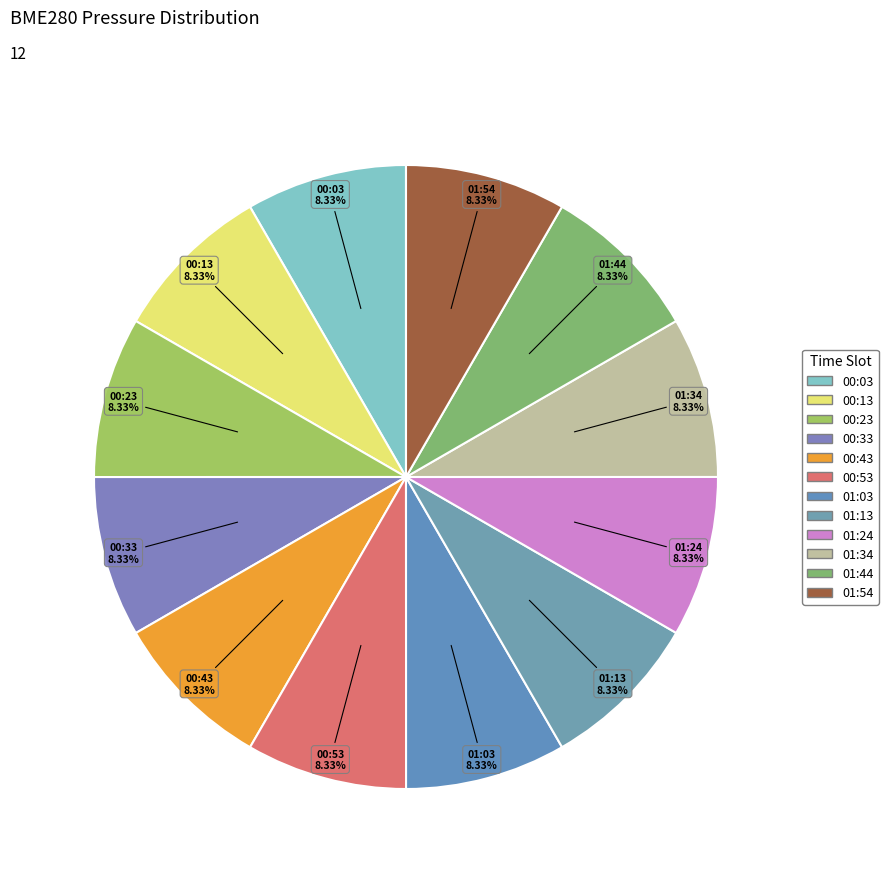

What is the ratio of the value at 01:34 to the value at 00:43?

1.0